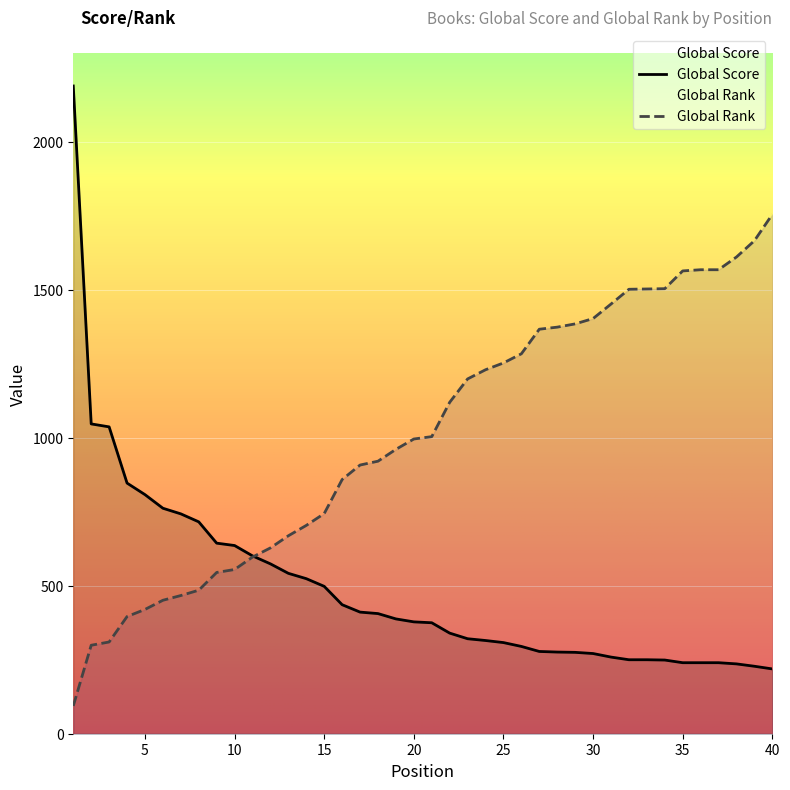

What is the average value of the Global Score series?

491